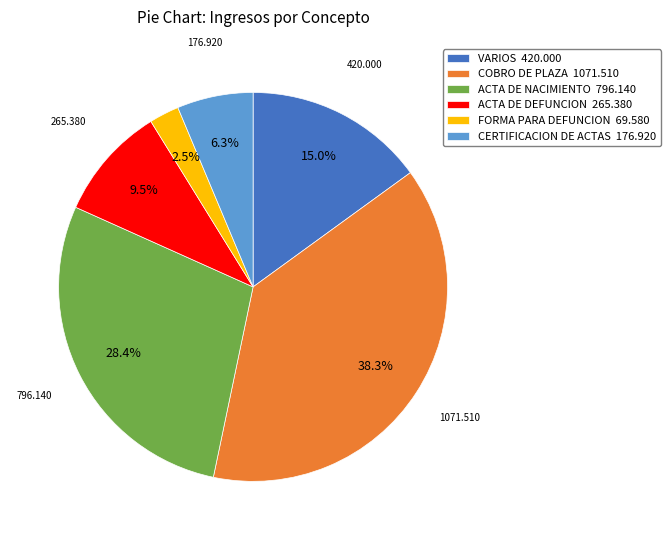

Which category has the smallest portion of the pie?

FORMA PARA DEFUNCION